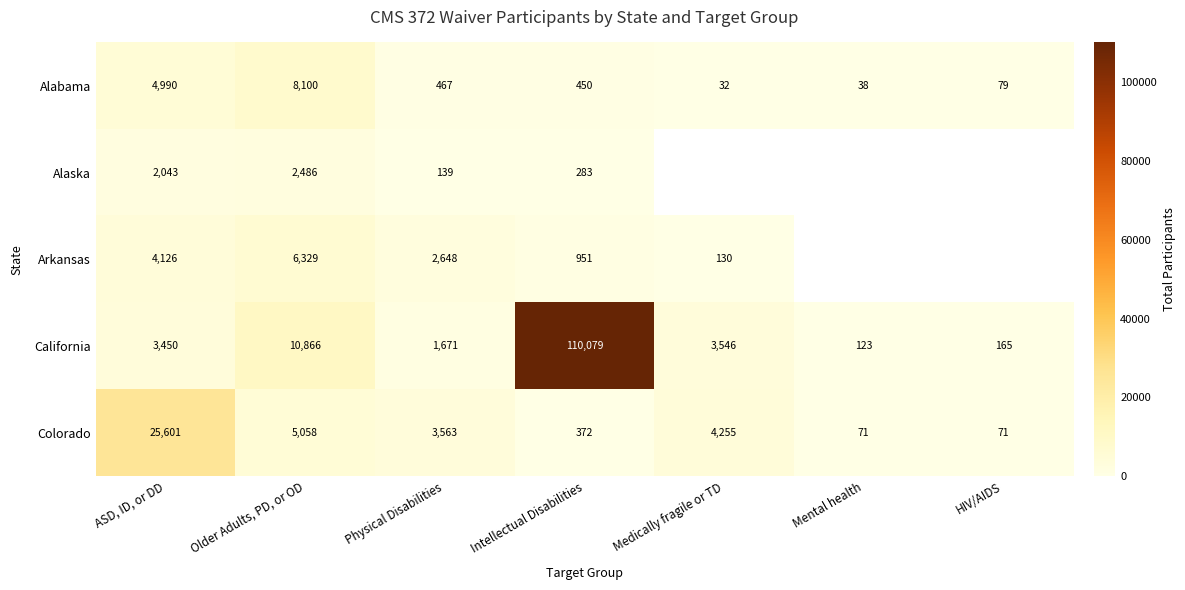

The value of Colorado at HIV/AIDS is 105. True or false?

False